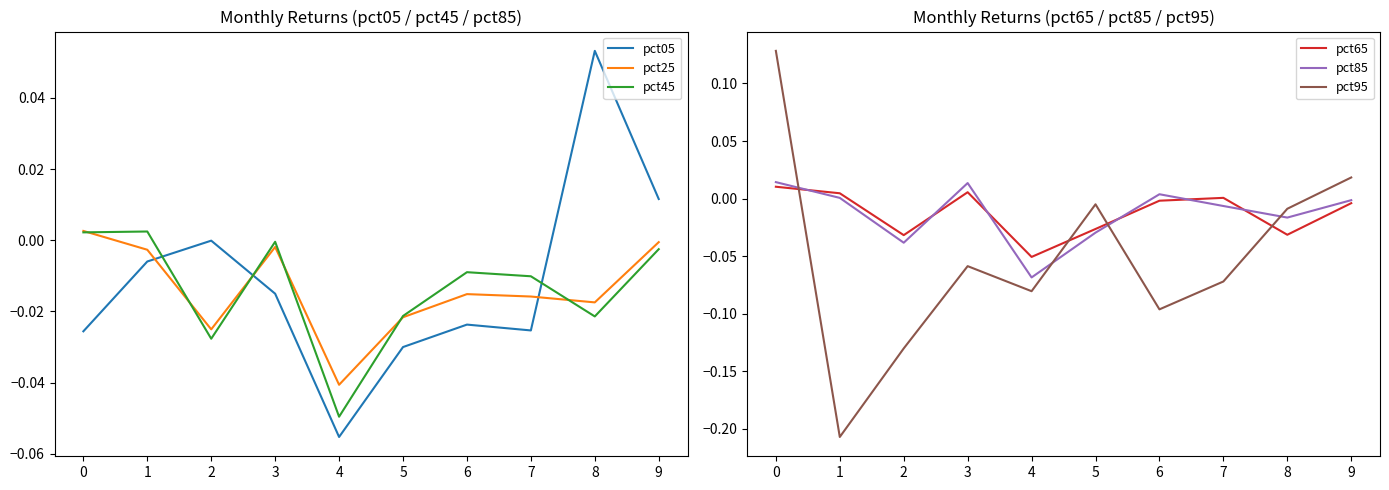

At which category does the chart reach its minimum across all series?

1